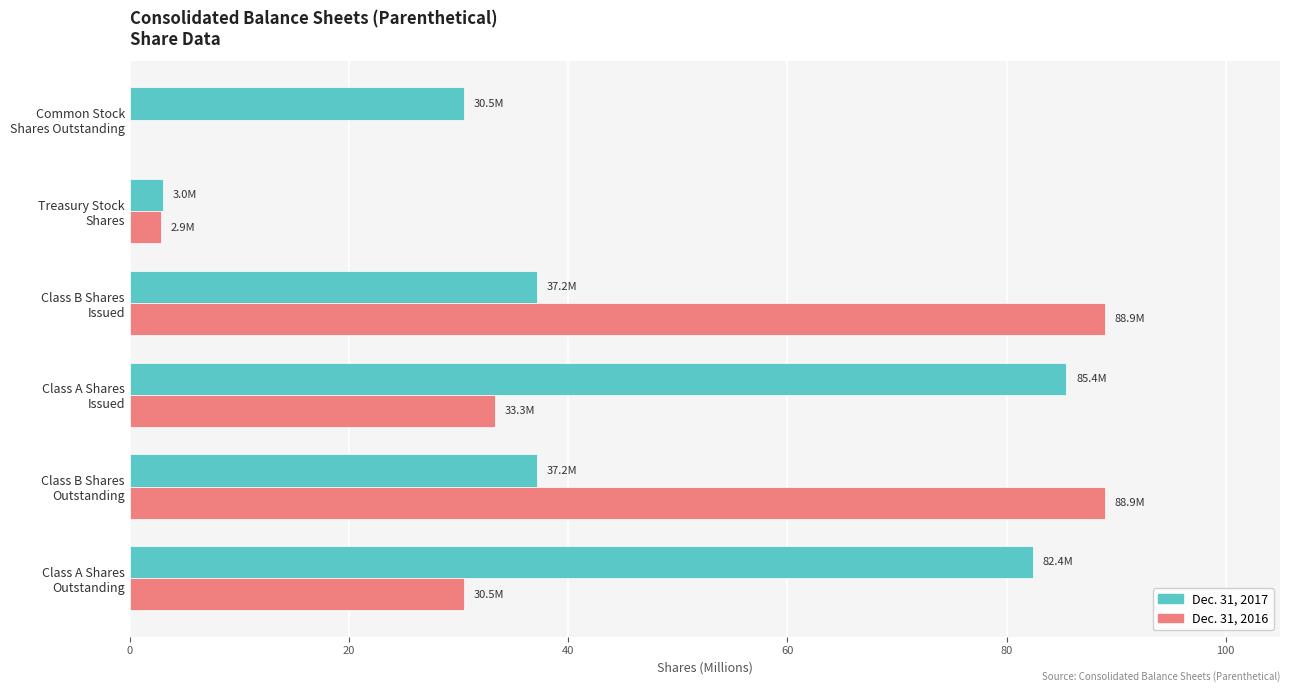

What is the average value of the Dec. 31, 2017 series?

46.0